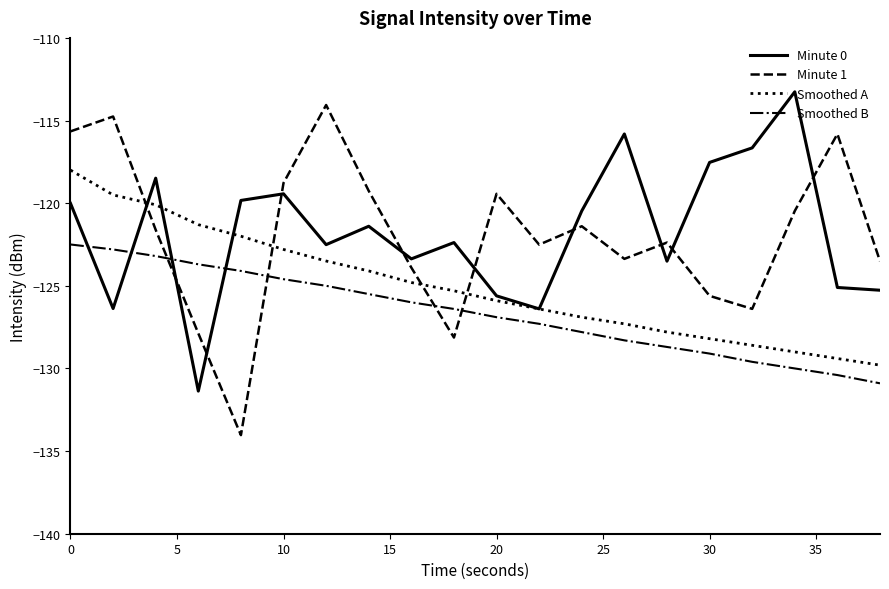

How many times do Minute 1 and Minute 0 cross each other?

10